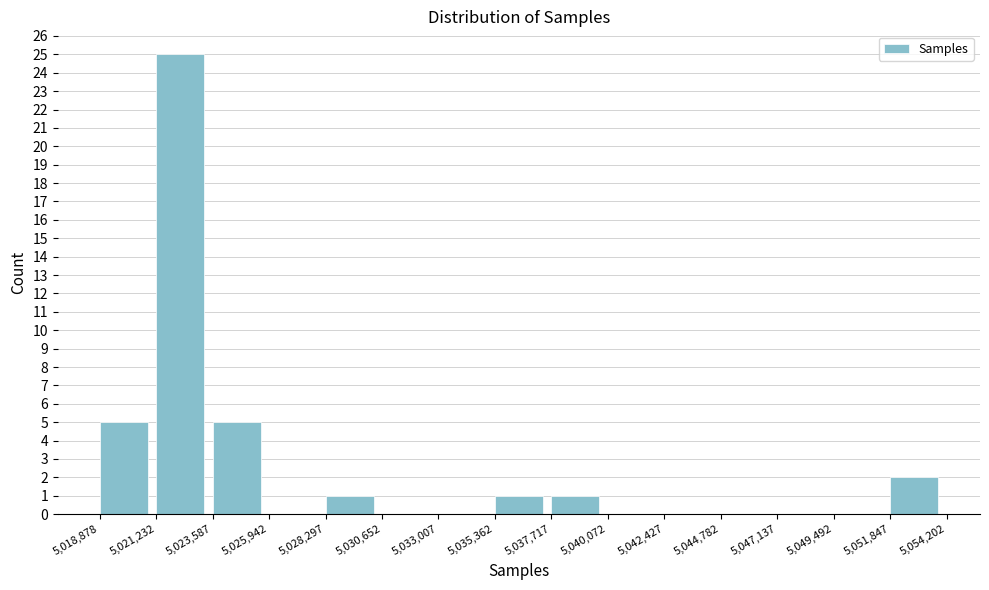

What is the height of the bar covering 5,023,587 to 5,025,942 on the x-axis? The values are not printed on the chart, so give them approximately, as read against the axis.

5